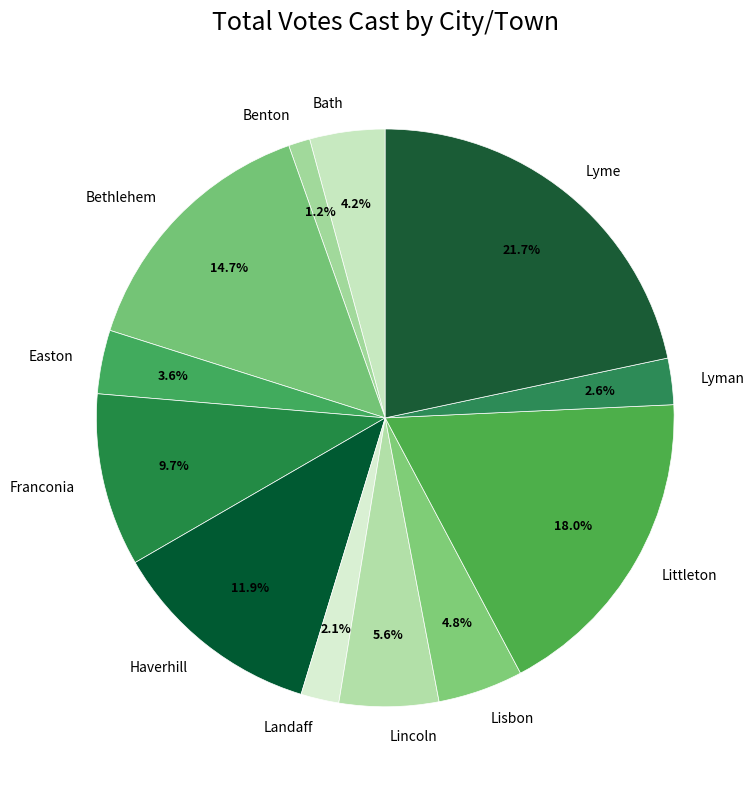

Which slice is the smallest?

Benton